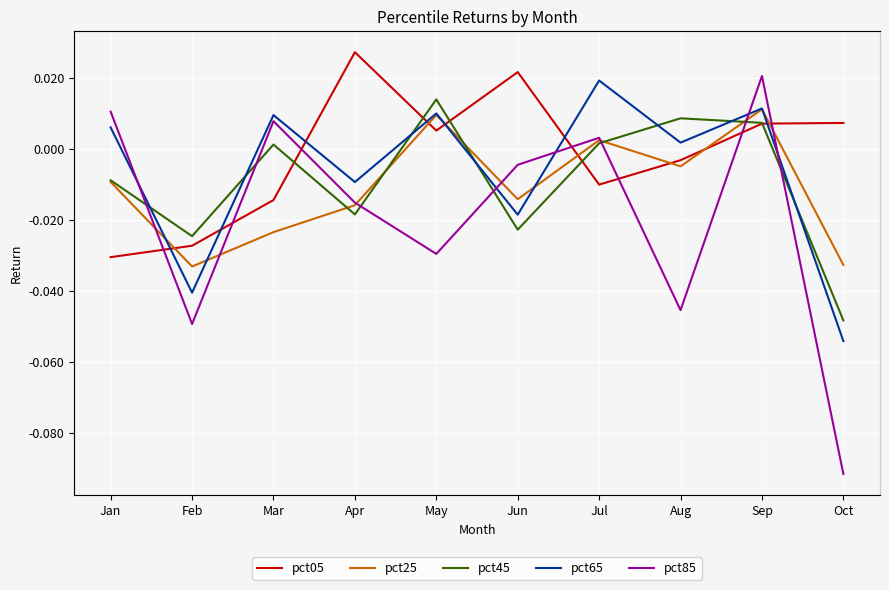

How many lines are shown in the chart?

5